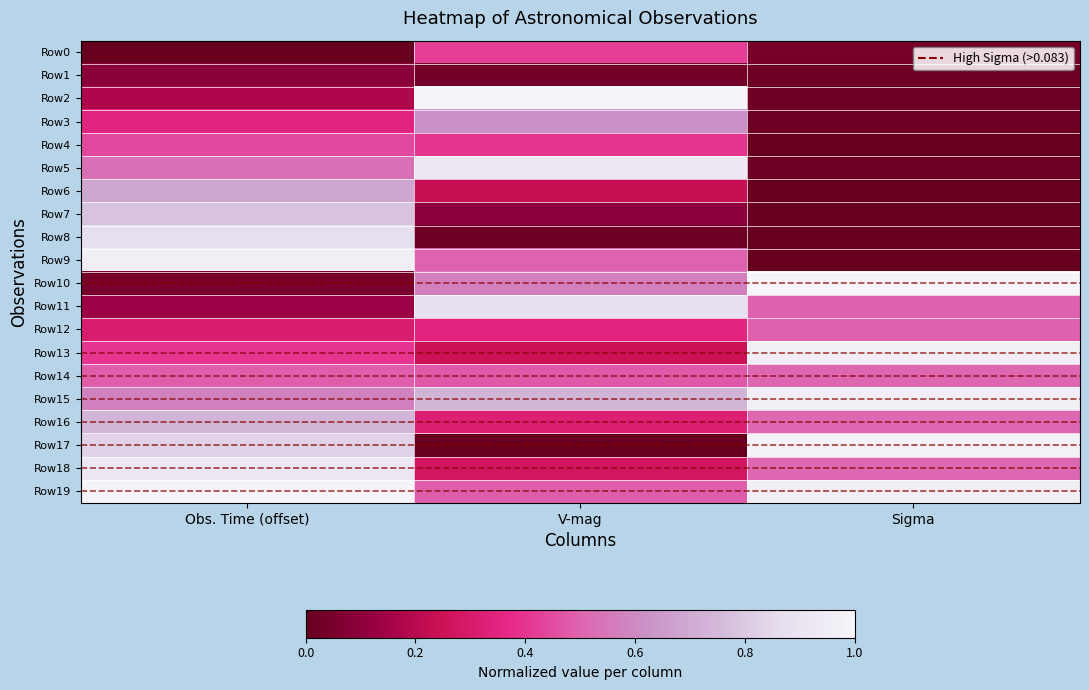

At V-mag, list the series in order from largest to smallest.

Row2, Row5, Row11, Row15, Row3, Row10, Row9, Row19, Row14, Row0, Row4, Row12, Row16, Row18, Row13, Row6, Row7, Row1, Row8, Row17